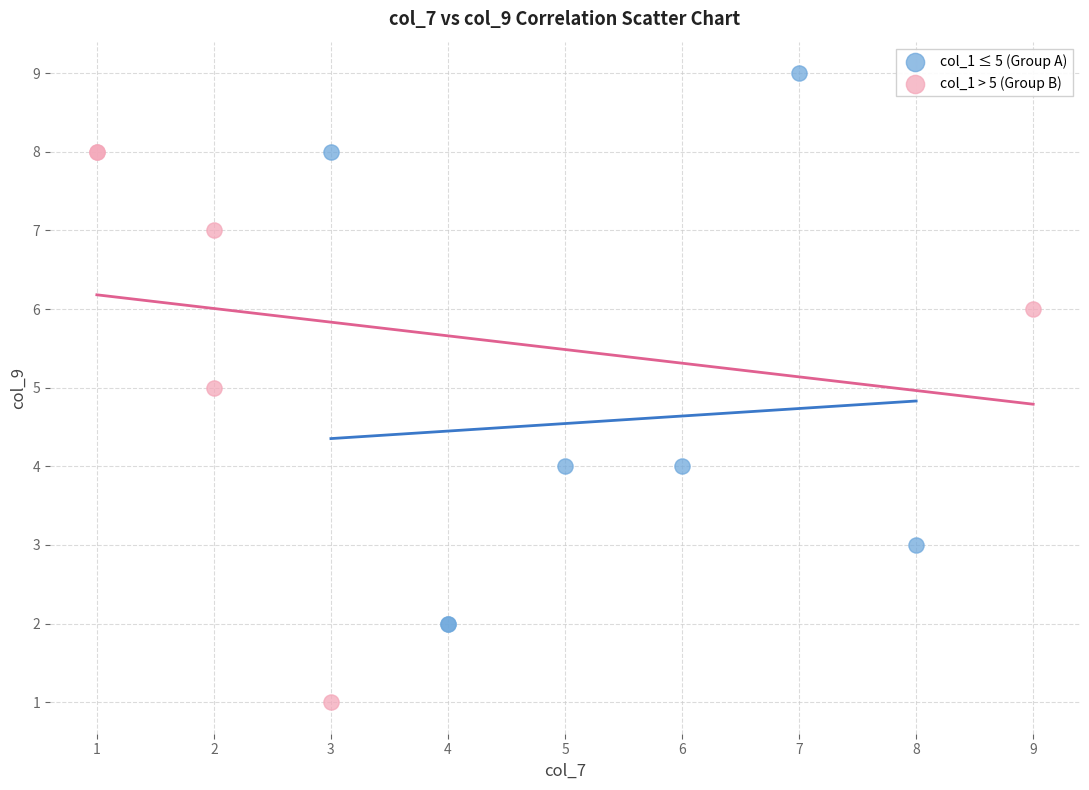

Which series reaches the minimum Y coordinate?

col_1 > 5 (Group B)